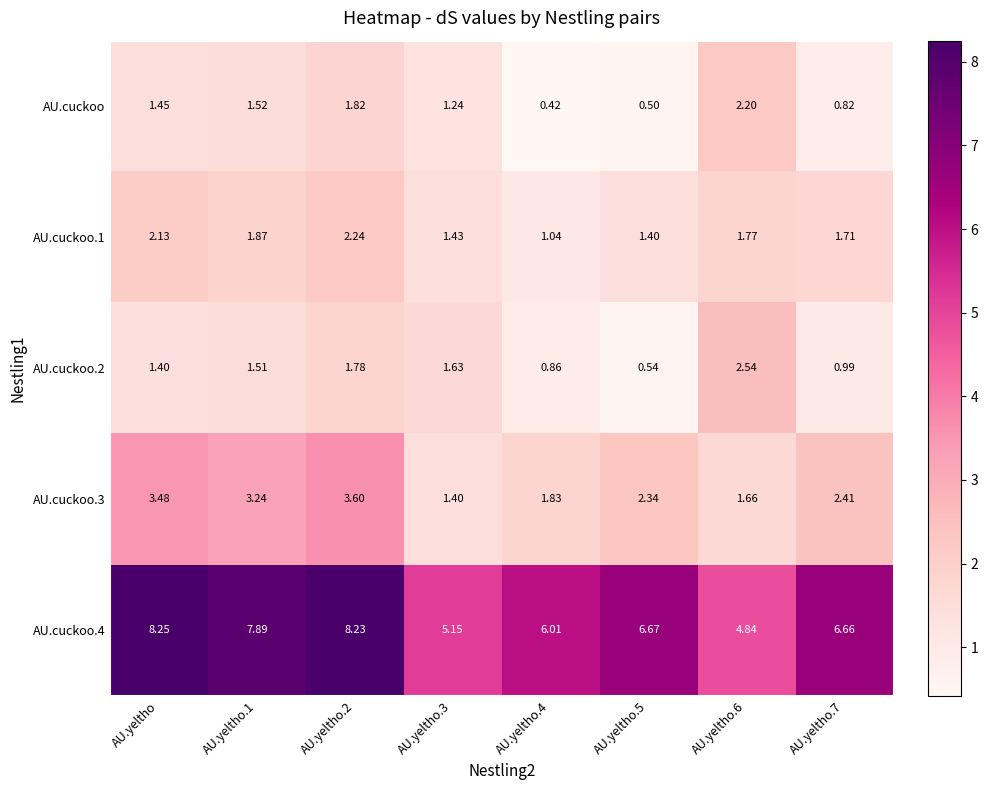

Is the value of AU.cuckoo.2 at AU.yeltho.2 greater than the value of AU.cuckoo.4 at AU.yeltho.1?

No